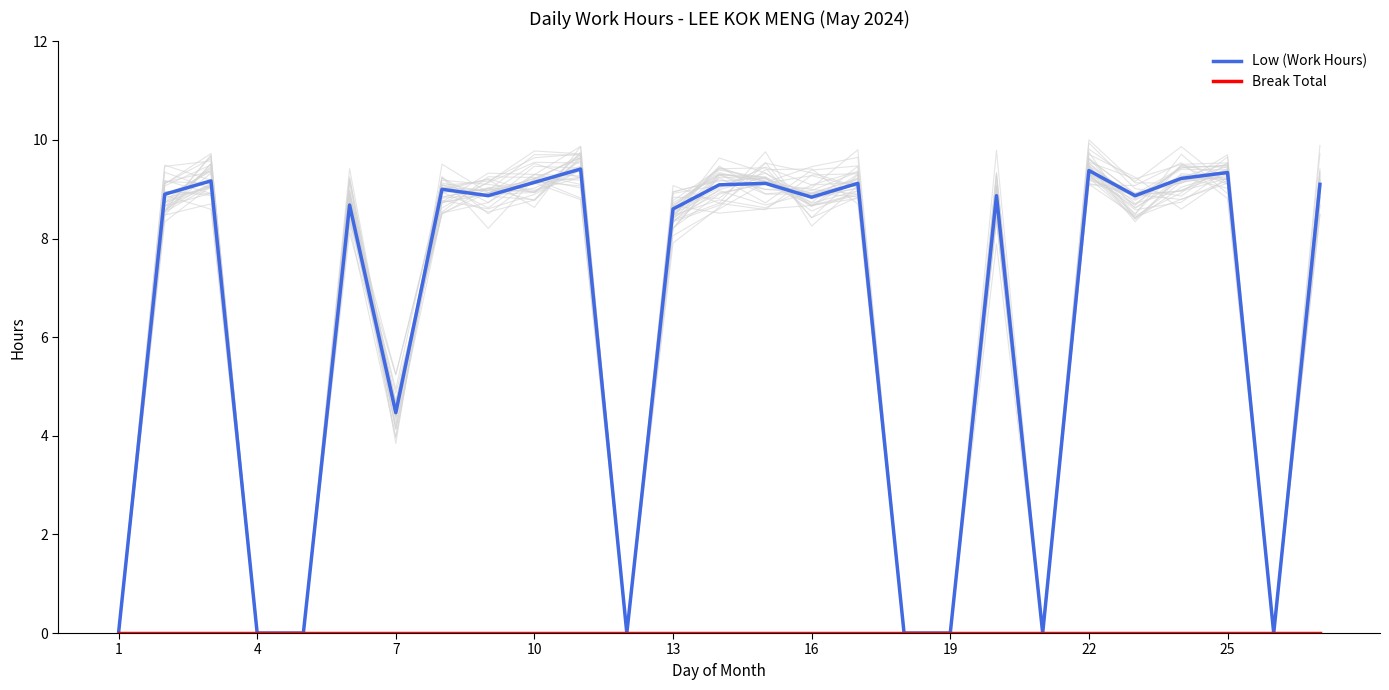

The Low (Work Hours) series shows -6.2 at 4. True or false?

False